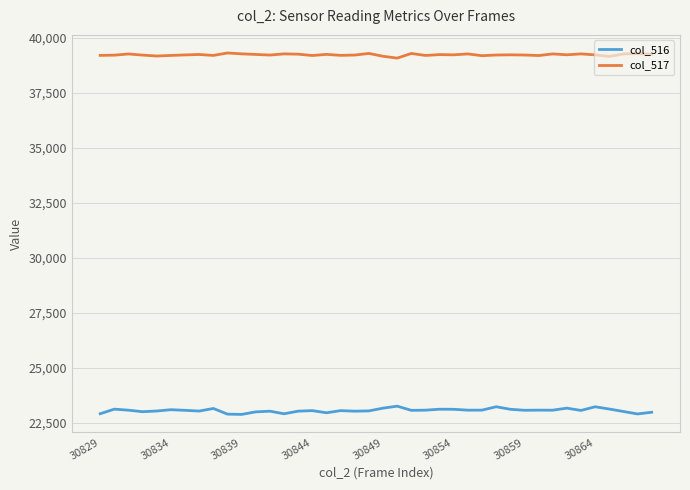

Which series has the largest range (max minus min)?

col_516